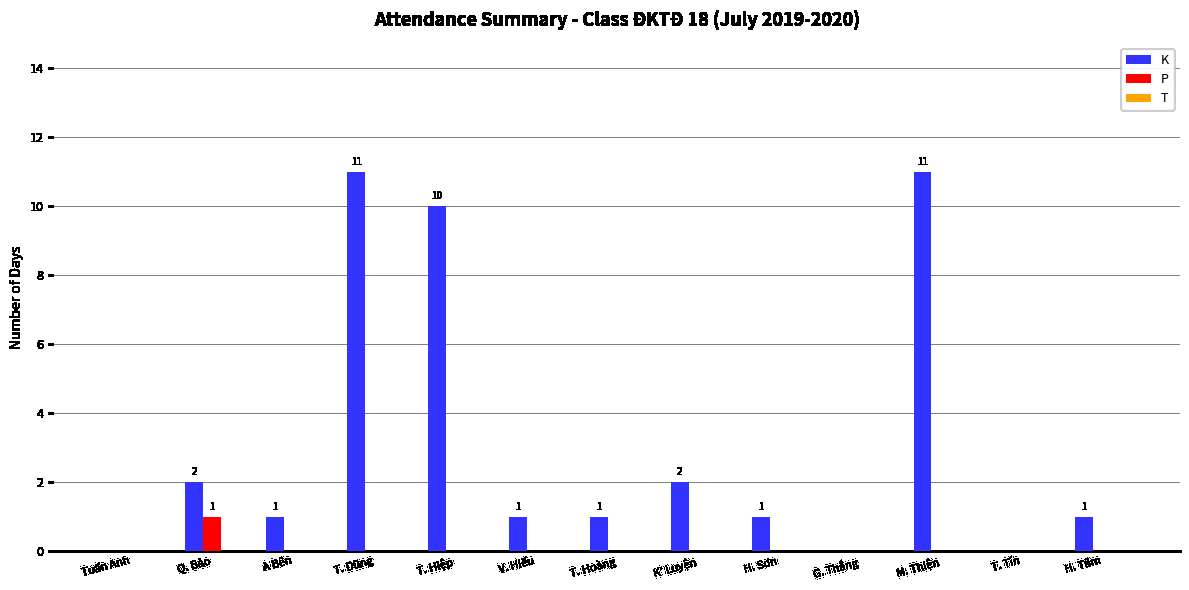

The value of K at H. Tâm is 2. True or false?

False